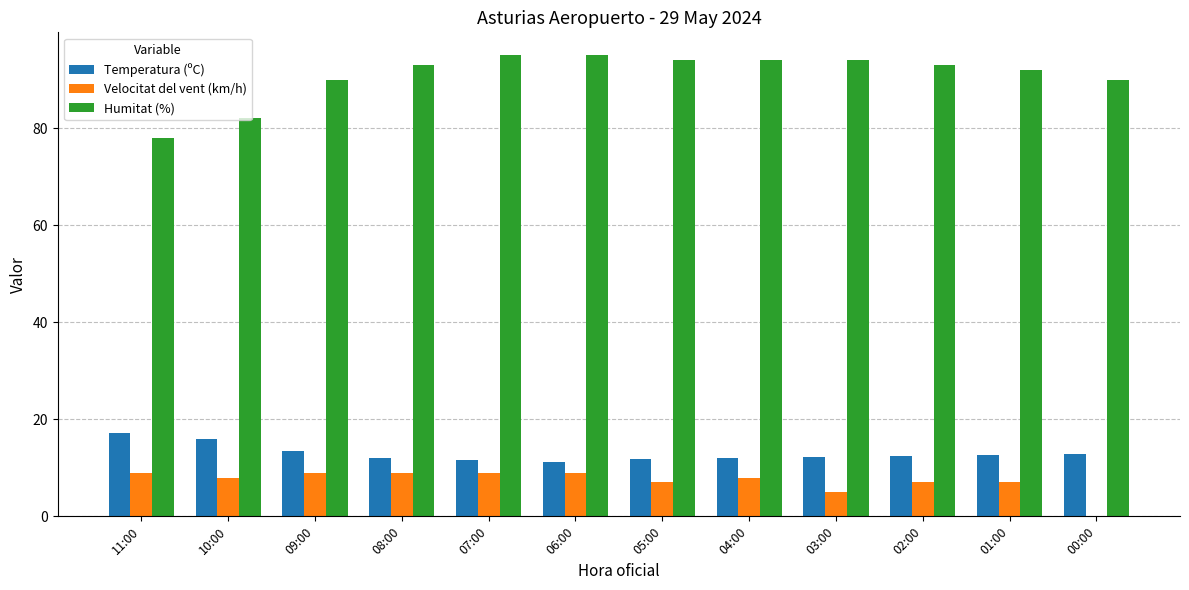

What is the difference between the Velocitat del vent (km/h) values at 06:00 and 03:00?

4.0